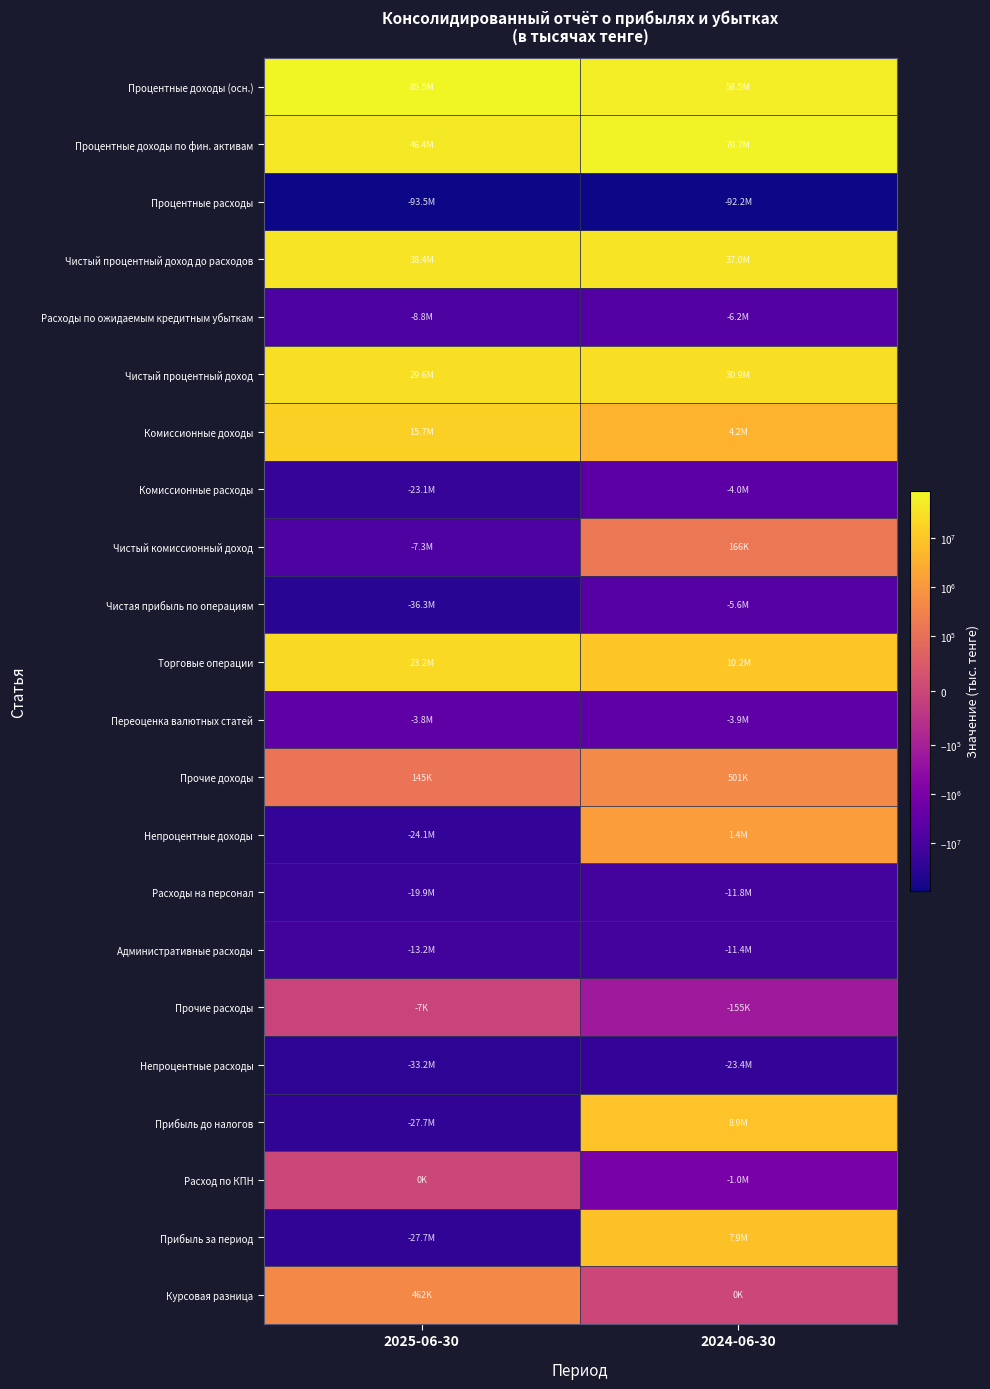

What is the difference between the highest and lowest values at 2025-06-30?

178976669